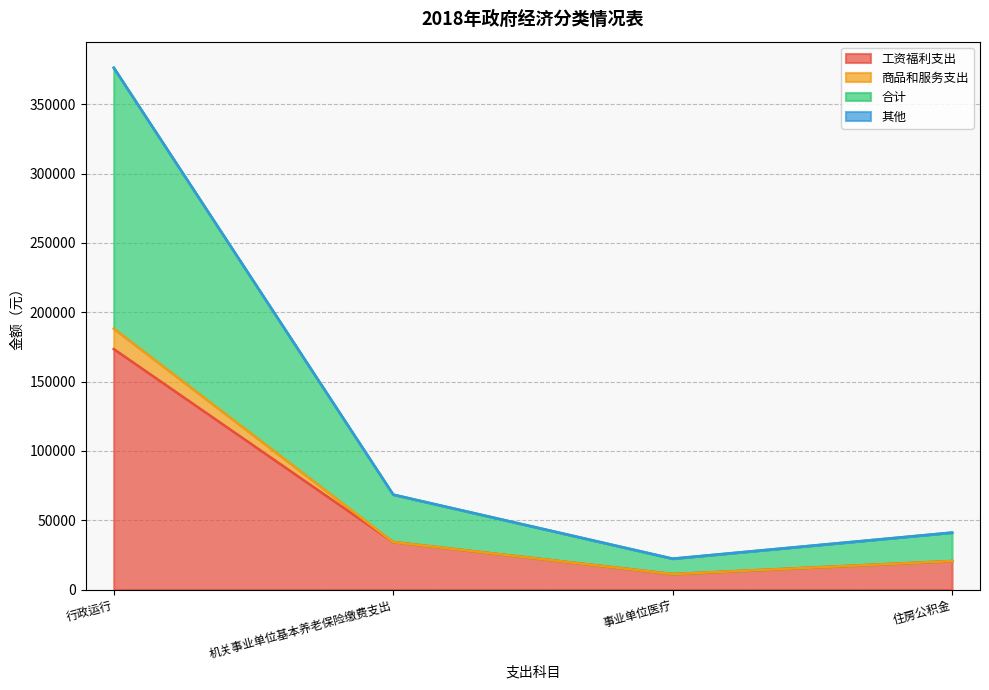

Is it true that 工资福利支出 equals 34219.2 at 机关事业单位基本养老保险缴费支出?

True